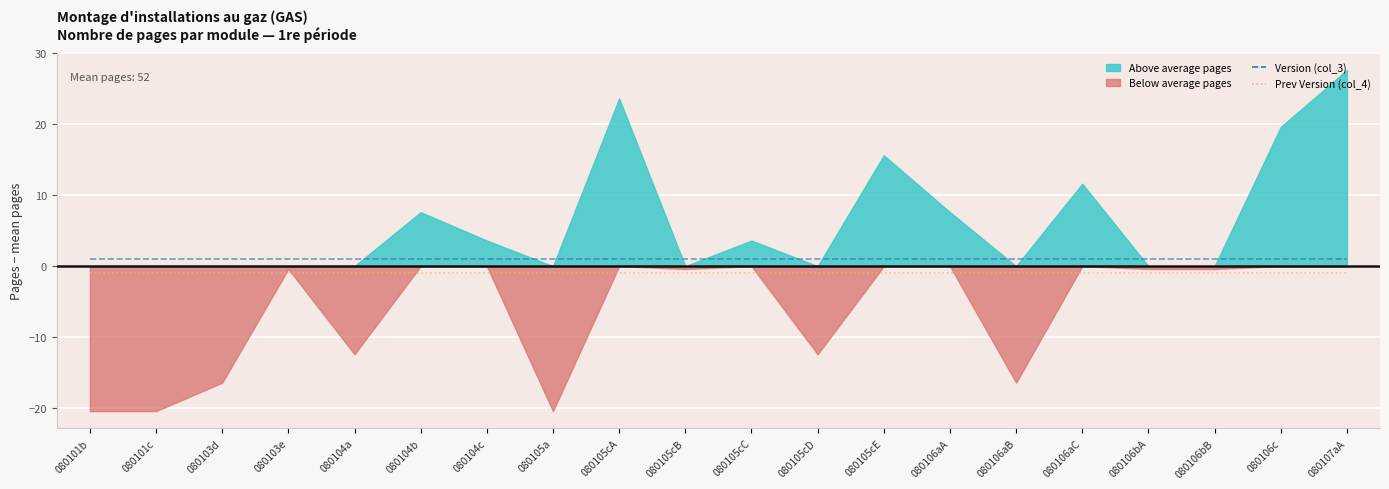

True or false: Prev Version (col_4) and Version (col_3) cross at least once.

False